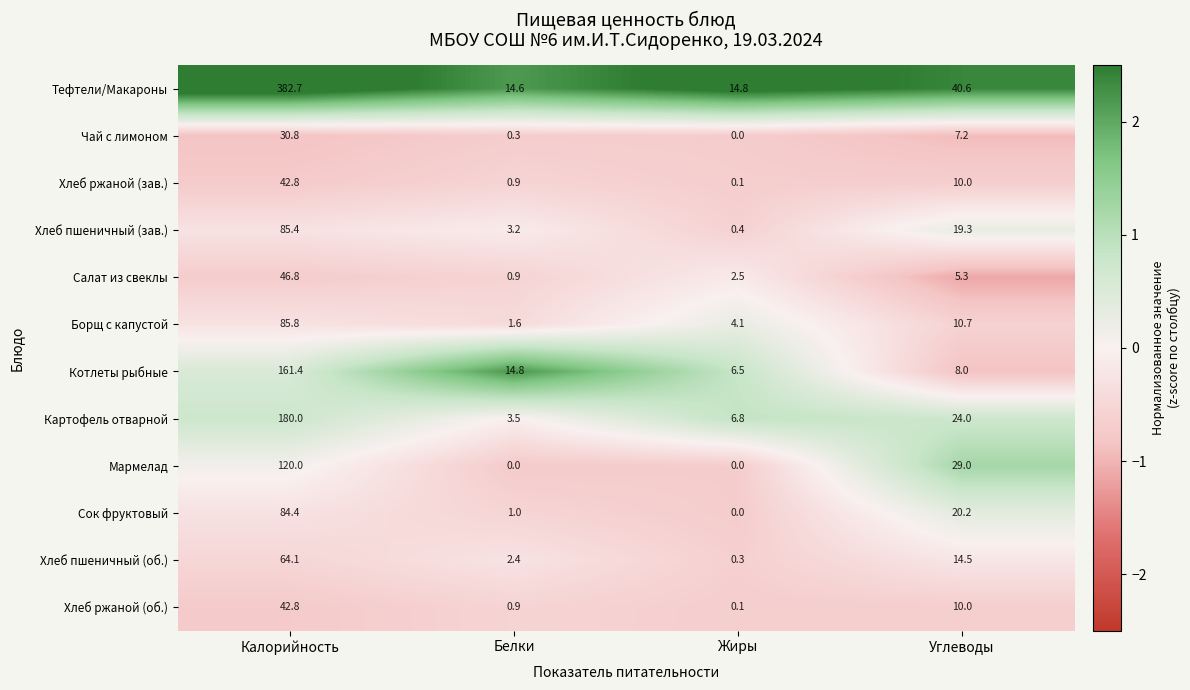

What is the difference between the highest and lowest values at Калорийность?

351.9